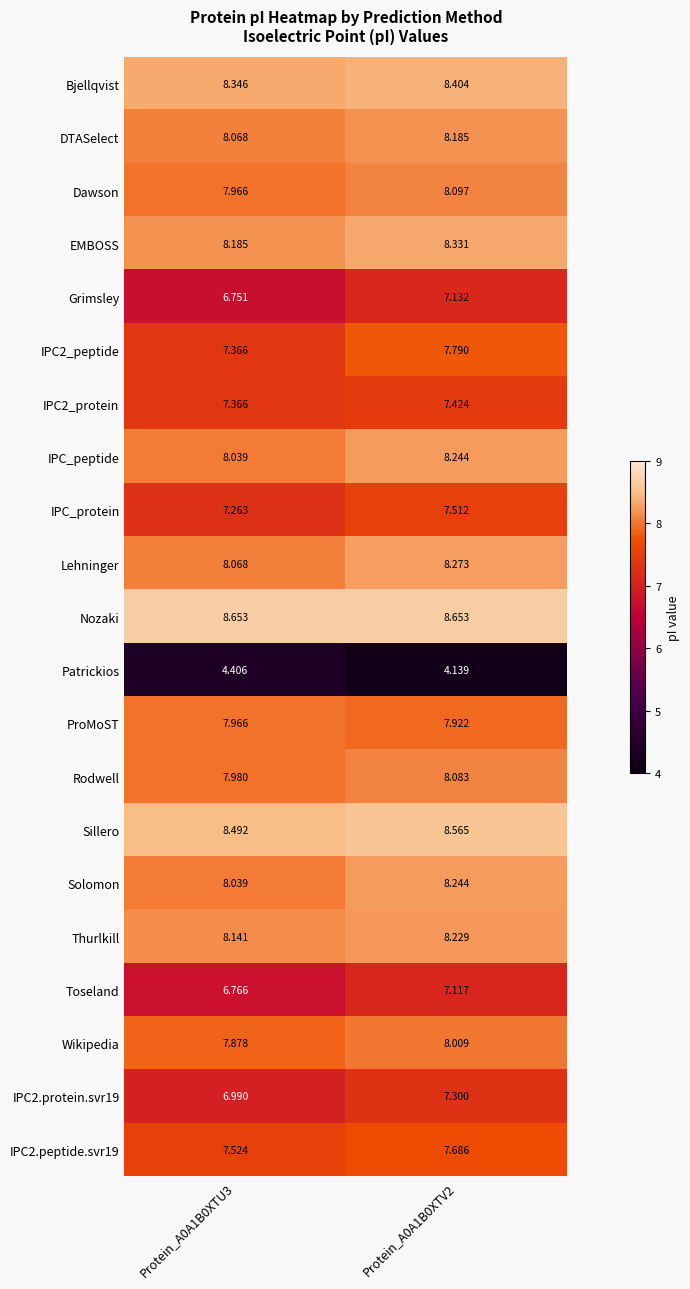

At which category does the chart reach its minimum across all series?

Protein_A0A1B0XTV2